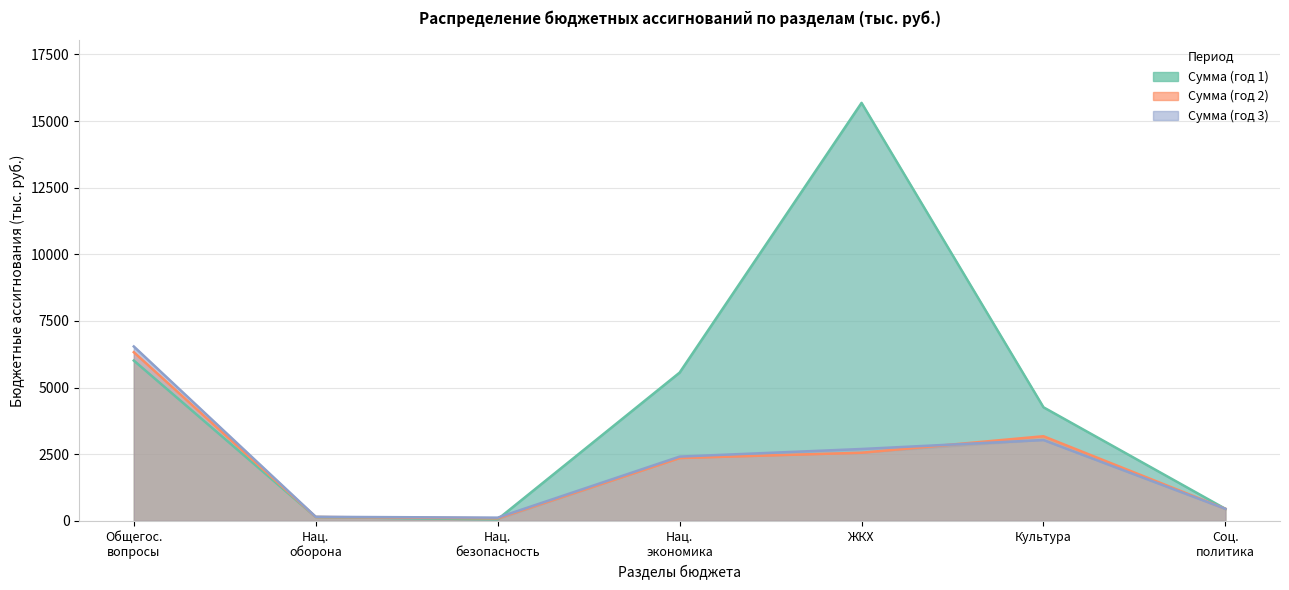

What is the difference between the Сумма (год 1) values at Нац. экономика and Общегос. вопросы?

452.2